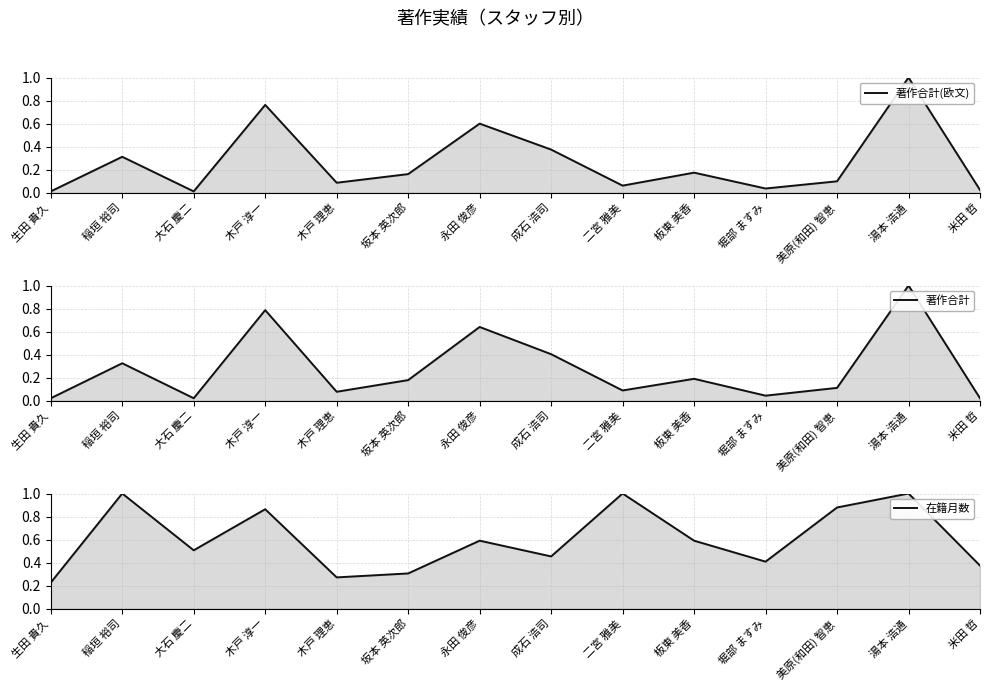

What is the sum of all 在籍月数 values?

8.5